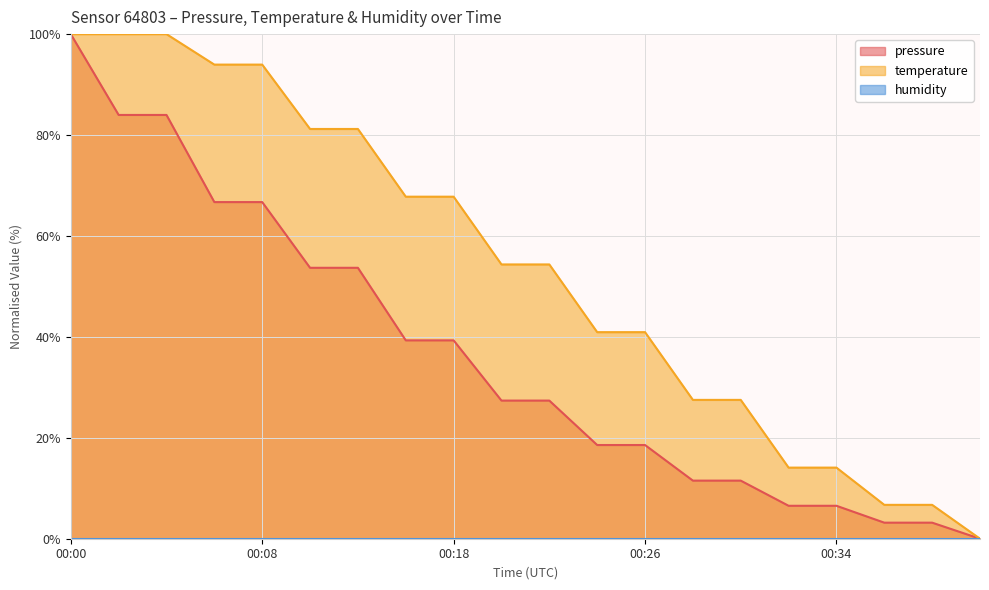

What is the maximum value for pressure?

100.0